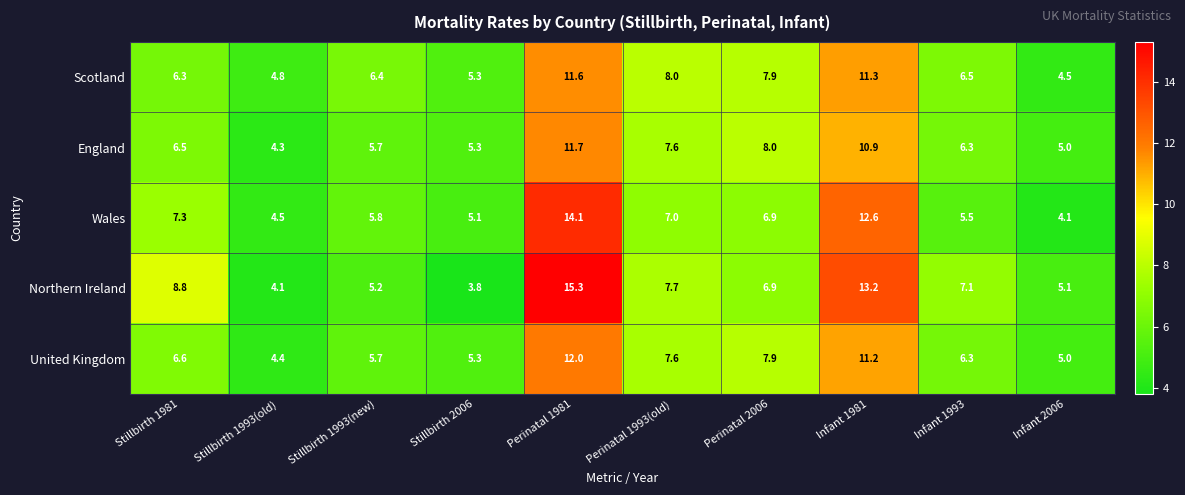

At Stillbirth 1981, list the series in order from largest to smallest.

Northern Ireland, Wales, United Kingdom, England, Scotland